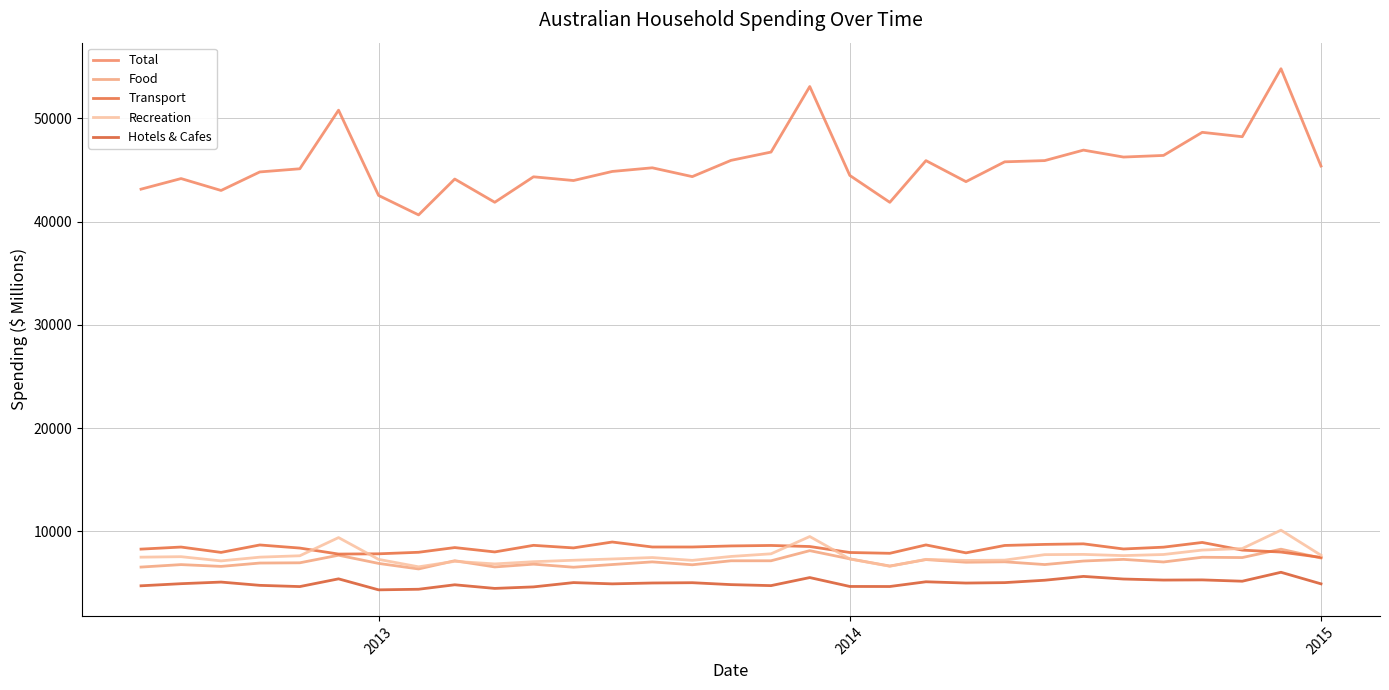

True or false: Food and Total intersect in this chart.

False